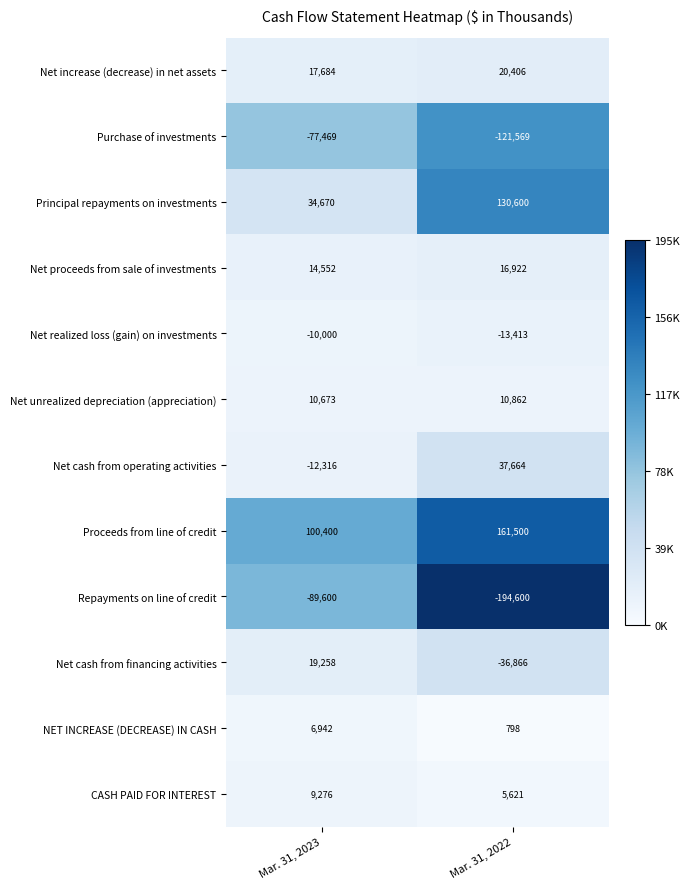

What is the minimum value shown in the chart?

-194600